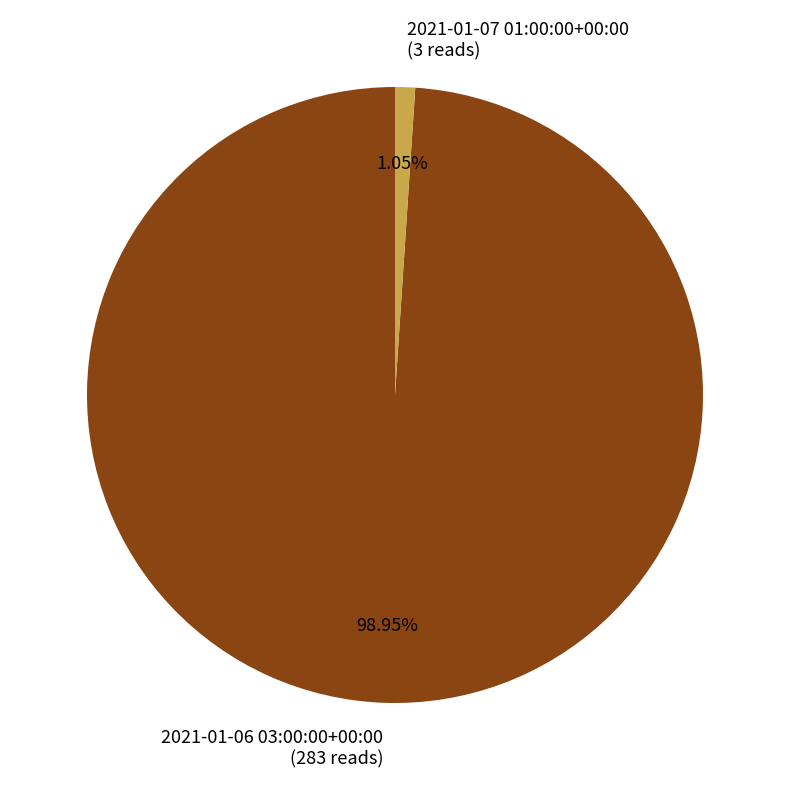

To the nearest percent, what percentage of the pie is 2021-01-06 03:00:00+00:00?

99%